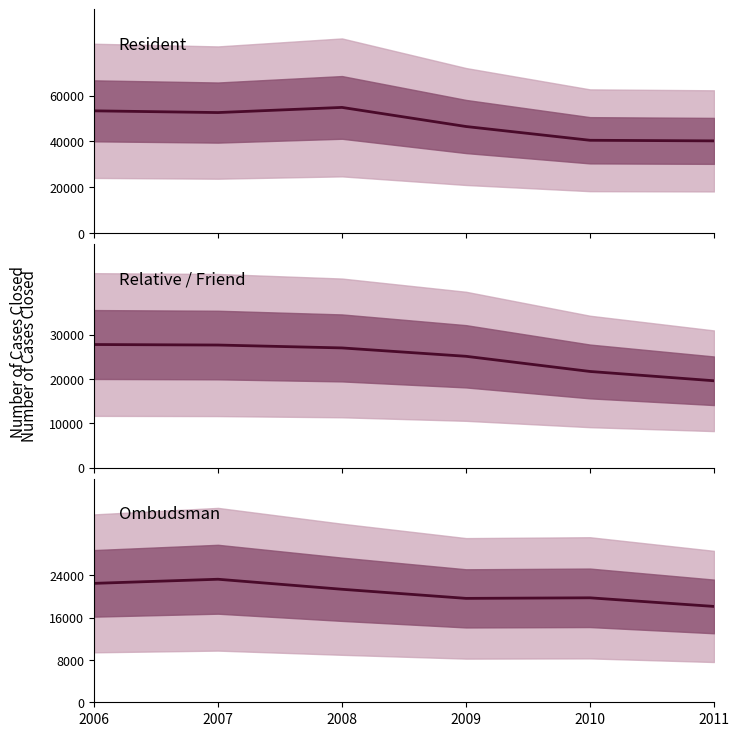

True or false: Relative/Friend has a value of 6636 at 2008.

False